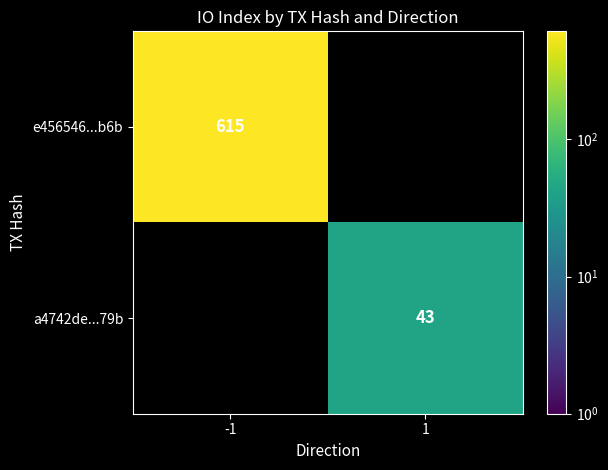

Is it true that e456546...b6b equals 615 at -1?

True